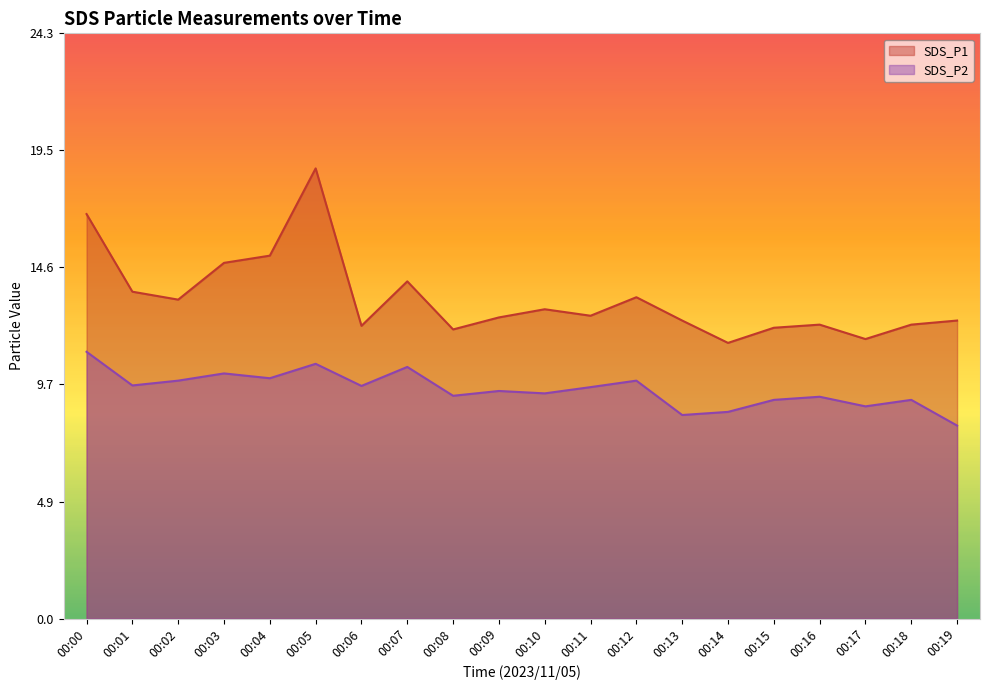

Which series has the largest total across all categories?

SDS_P1